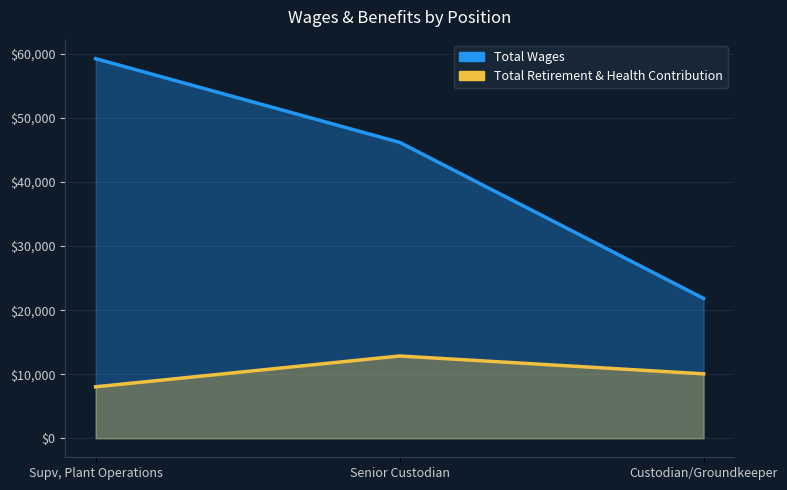

Where does the Total Wages series first go above 46189?

Supv, Plant Operations